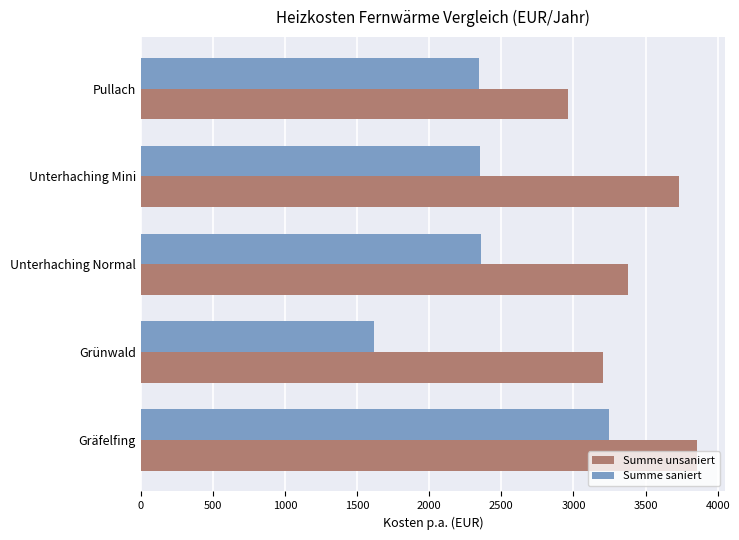

What is the minimum value for Summe unsaniert?

2960.7